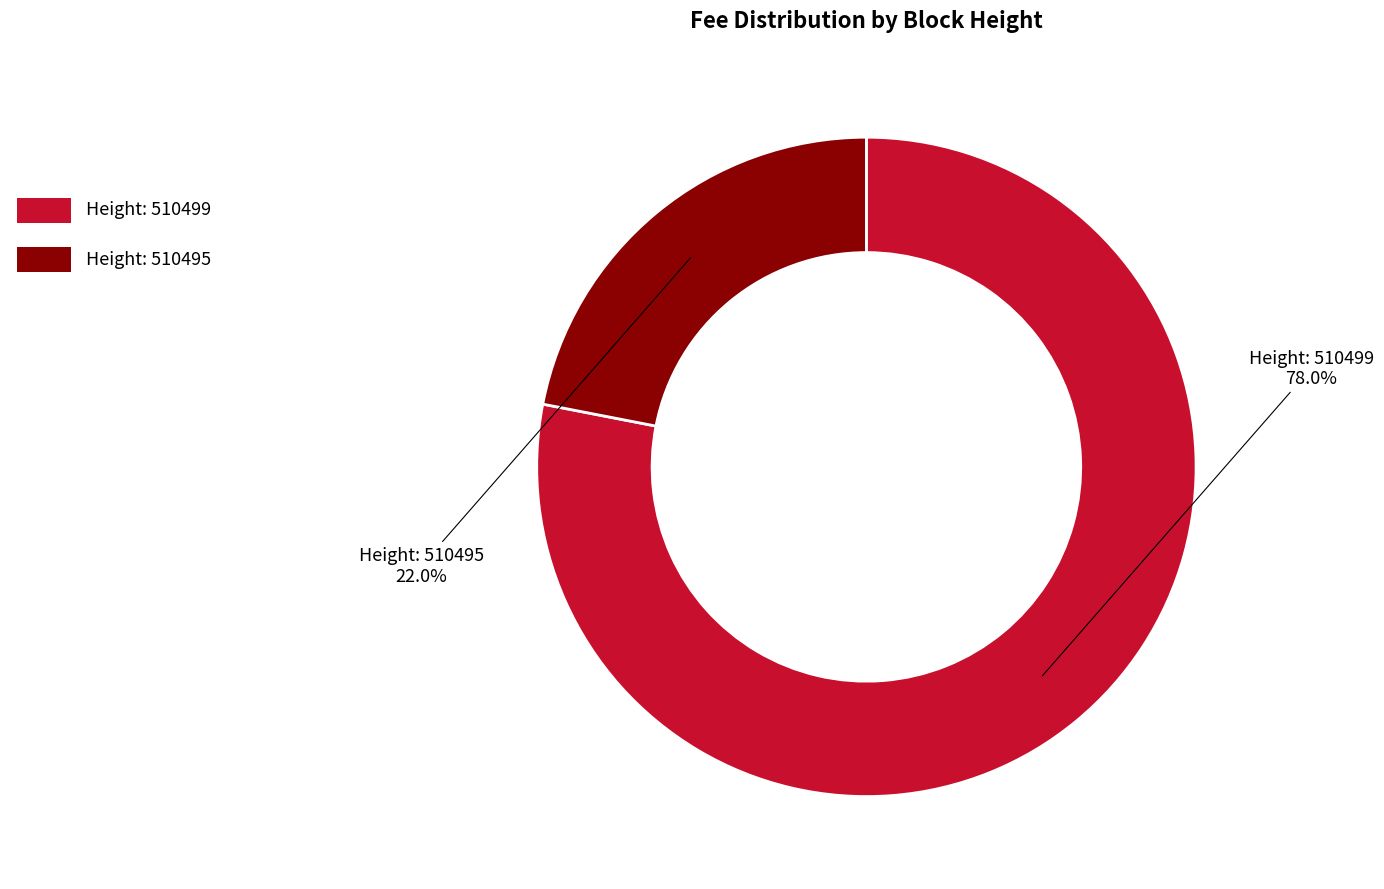

Is there any slice that represents more than half of the pie?

Yes